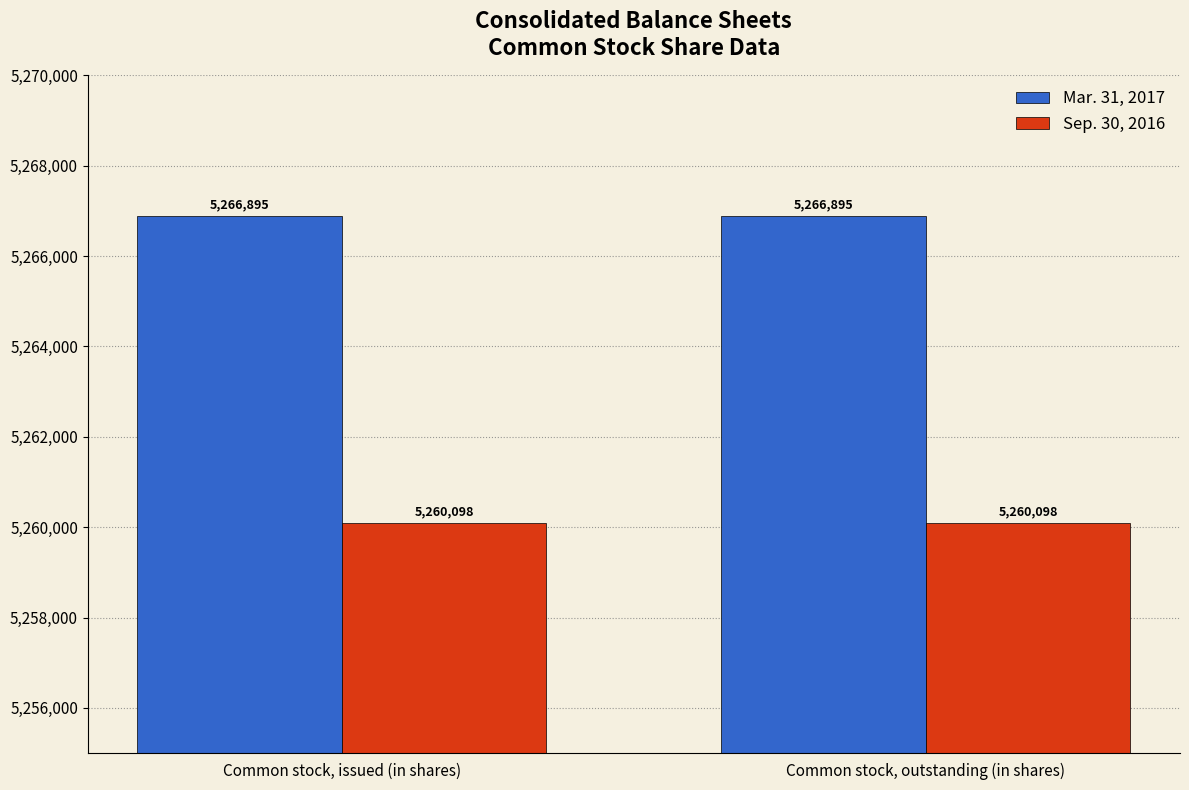

Read the Mar. 31, 2017 value at Common stock, outstanding (in shares).

5266895